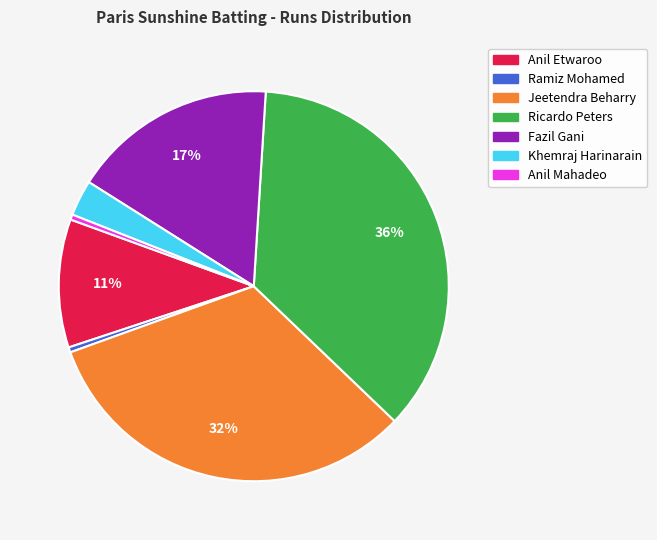

Between Jeetendra Beharry and Anil Etwaroo, which is larger?

Jeetendra Beharry